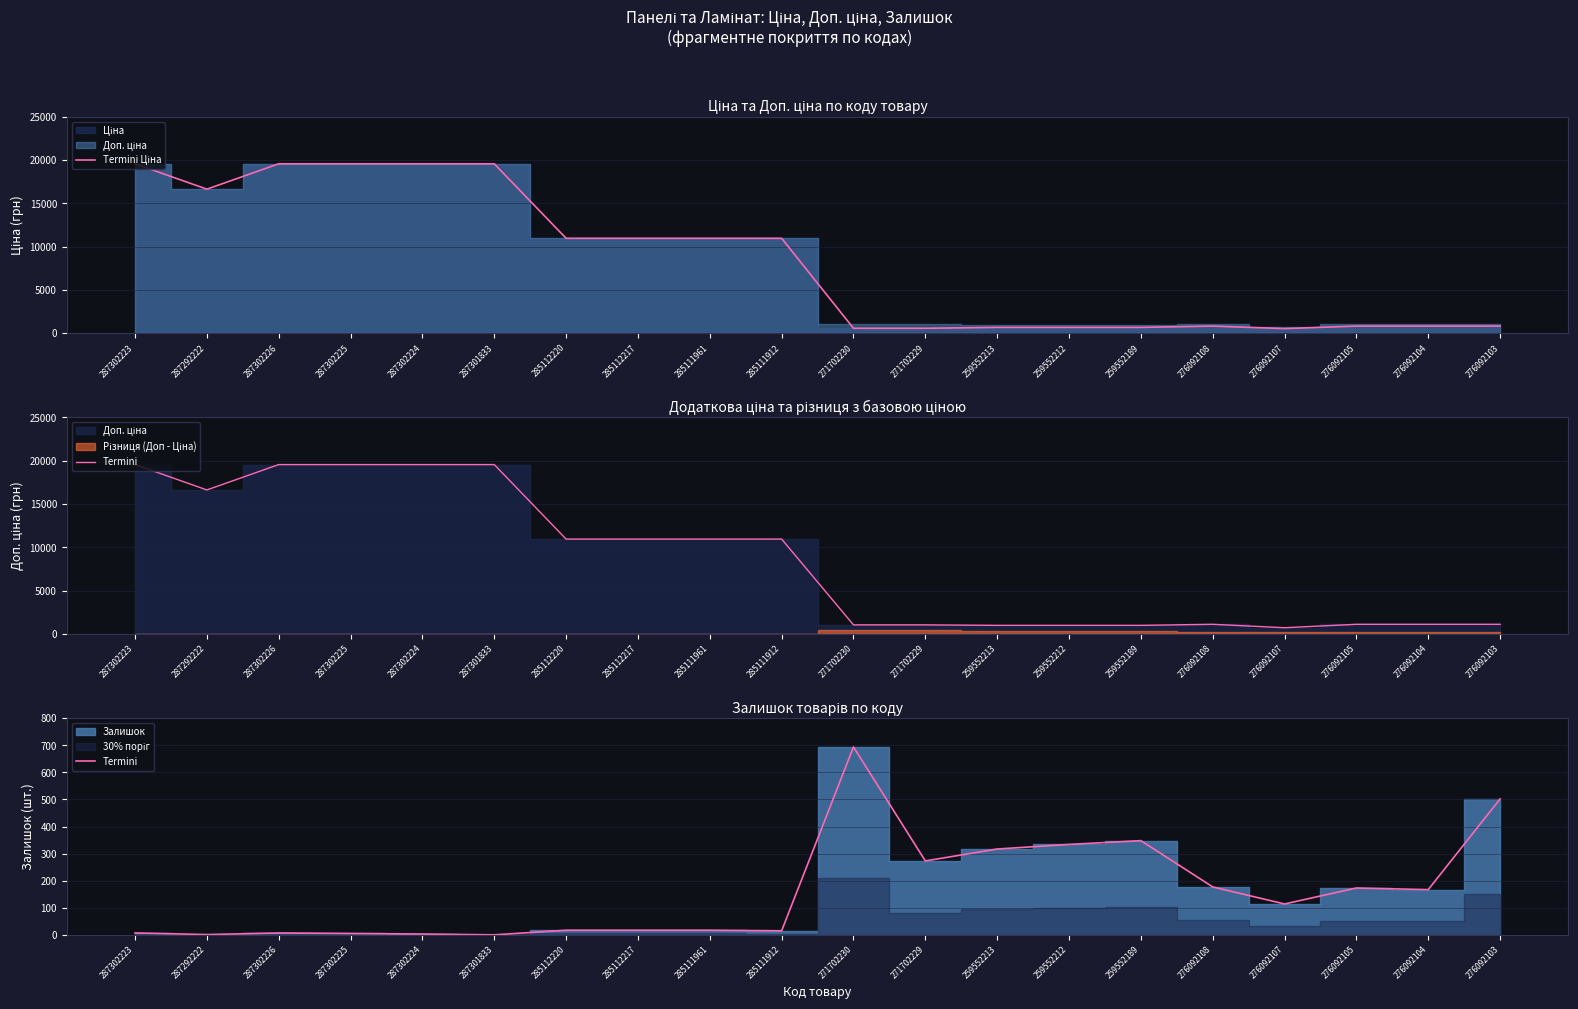

Read the Termini Ціна value at 285111961.

10964.4